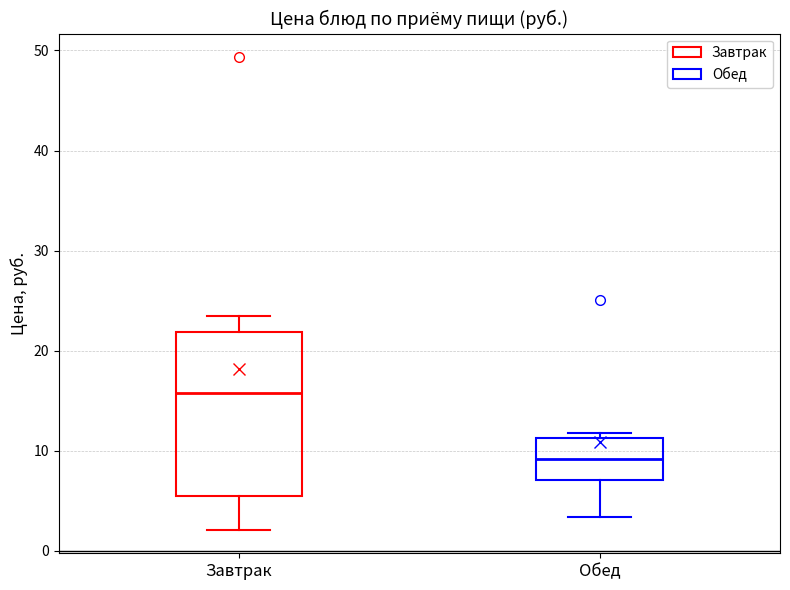

Which box is the tallest, from its lower edge to its upper edge?

Завтрак